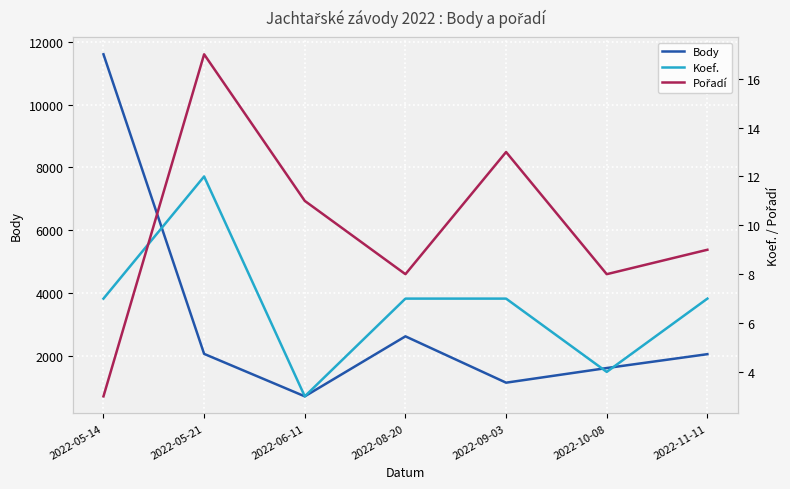

At which category does Koef. reach its first local valley?

2022-06-11